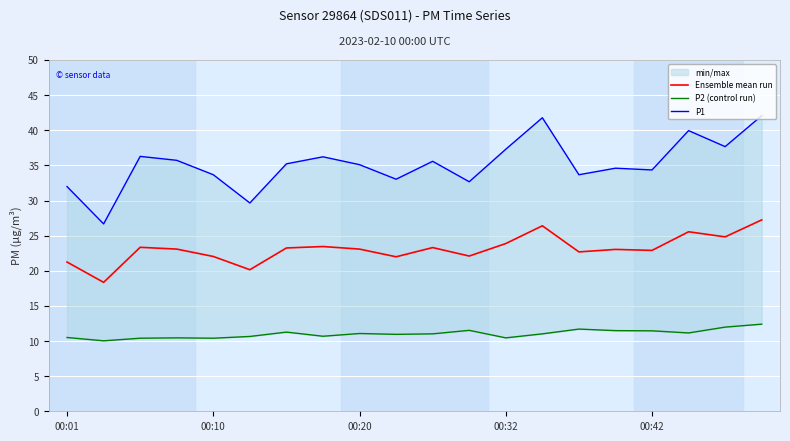

What are all the series names shown in the legend?

Ensemble mean run, P2 (control run), P1